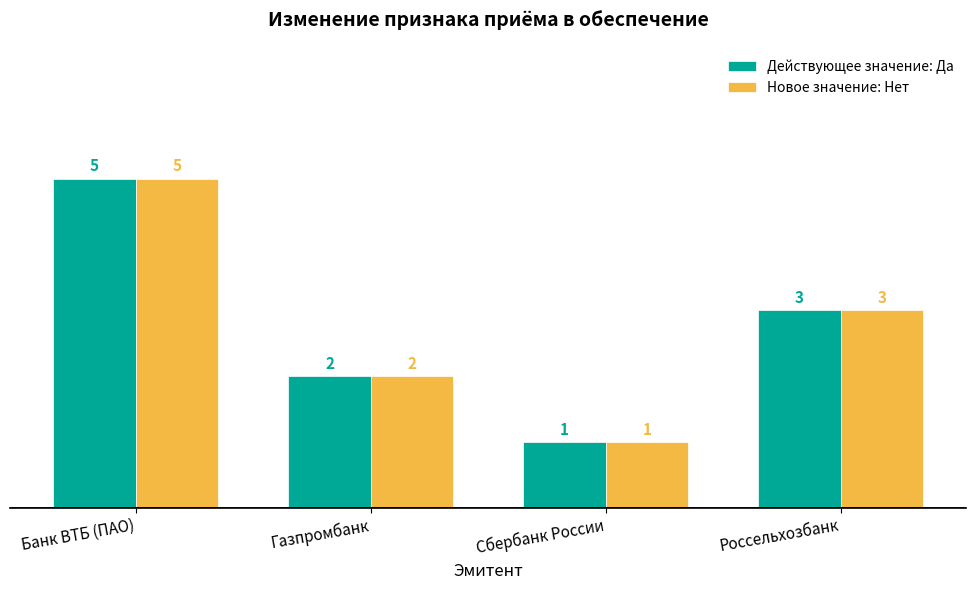

Is it true that Новое значение: Нет equals 3 at Россельхозбанк?

True